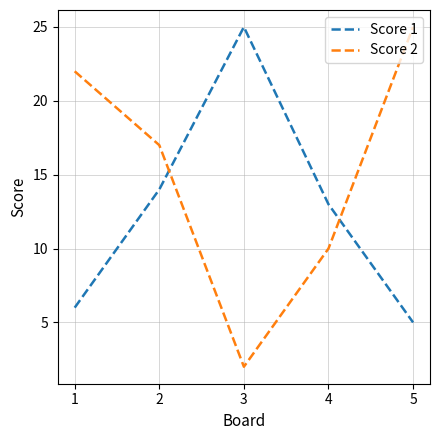

Which series has the largest total across all categories?

Score 2